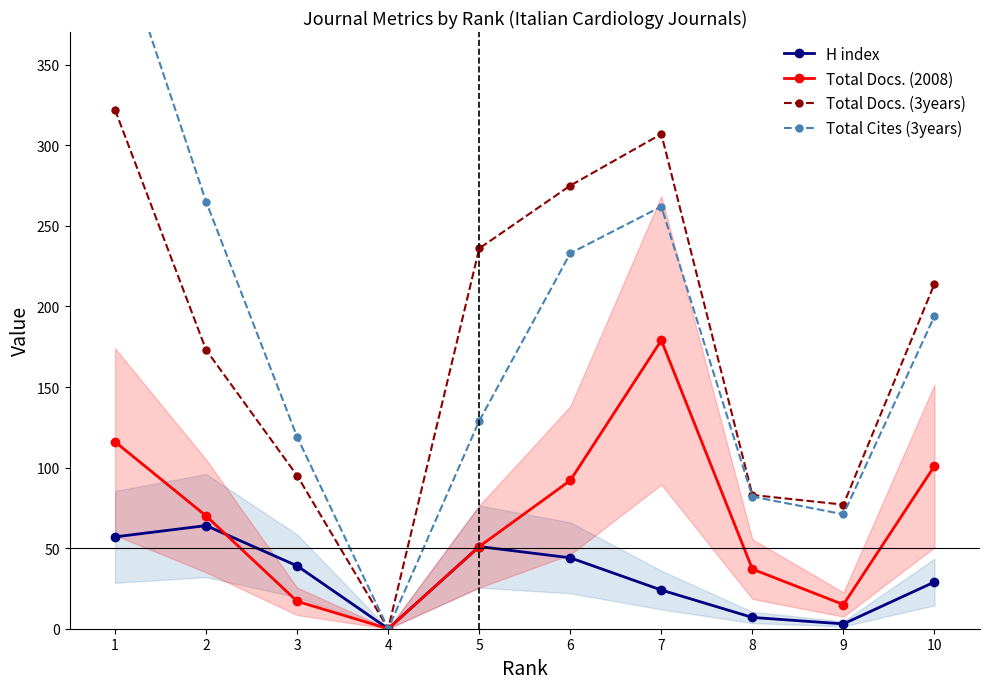

What is the difference between the second highest and second lowest values in the Total Cites (3years) series?

194